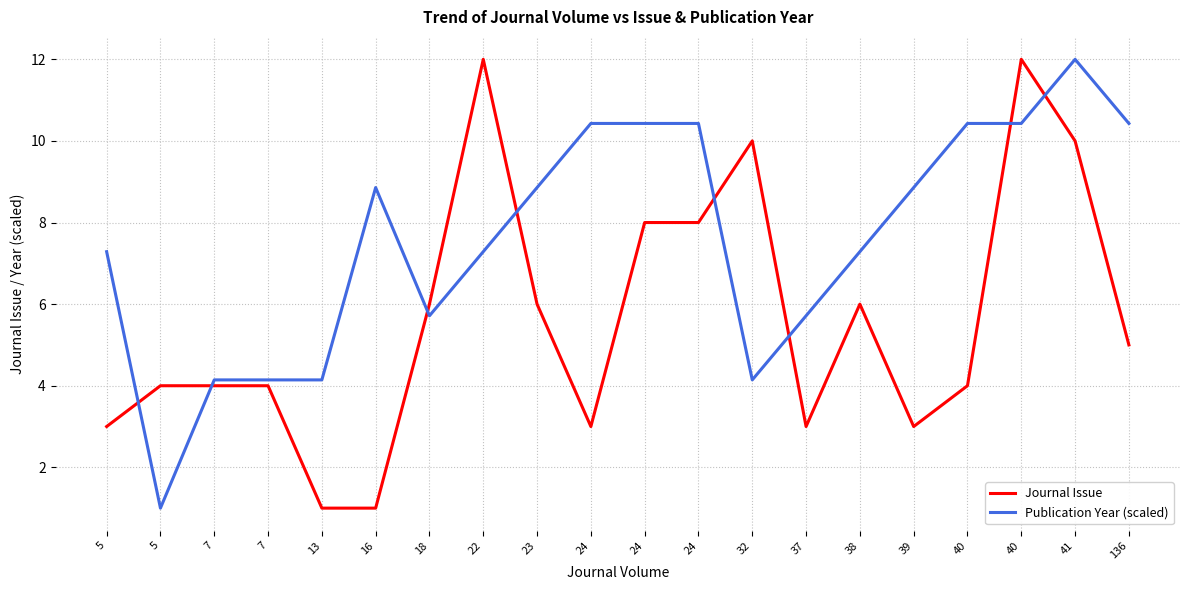

What is the sum of all Publication Year (scaled) values?

152.0